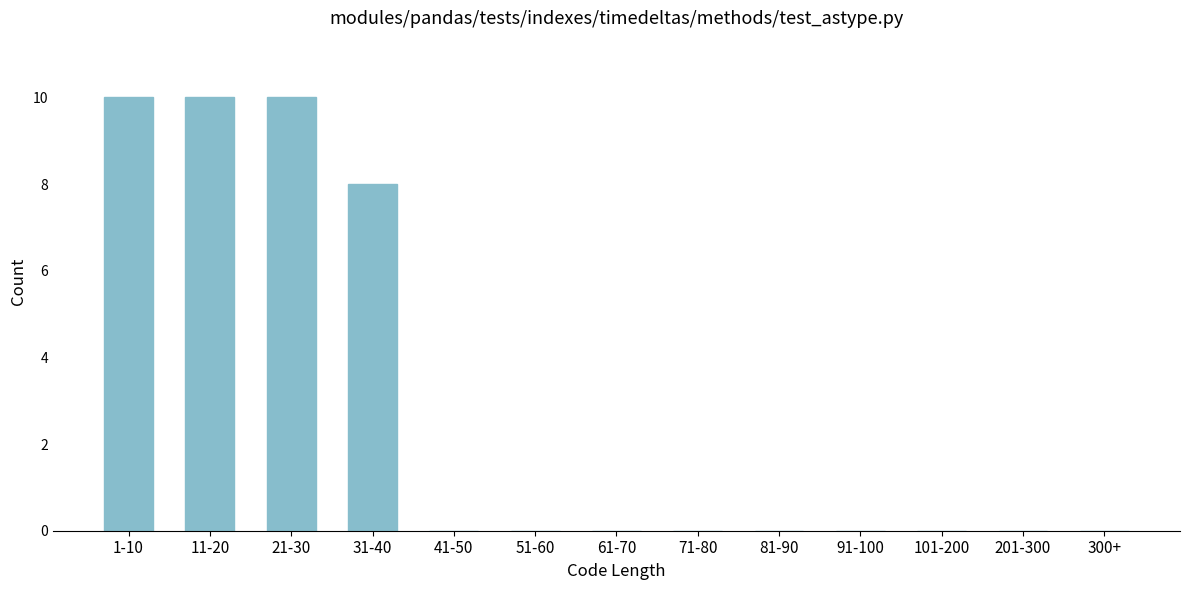

Reading left to right, extract all data points from this chart.

1-10=10	11-20=10	21-30=10	31-40=8	41-50=0	51-60=0	61-70=0	71-80=0	81-90=0	91-100=0	101-200=0	201-300=0	300+=0